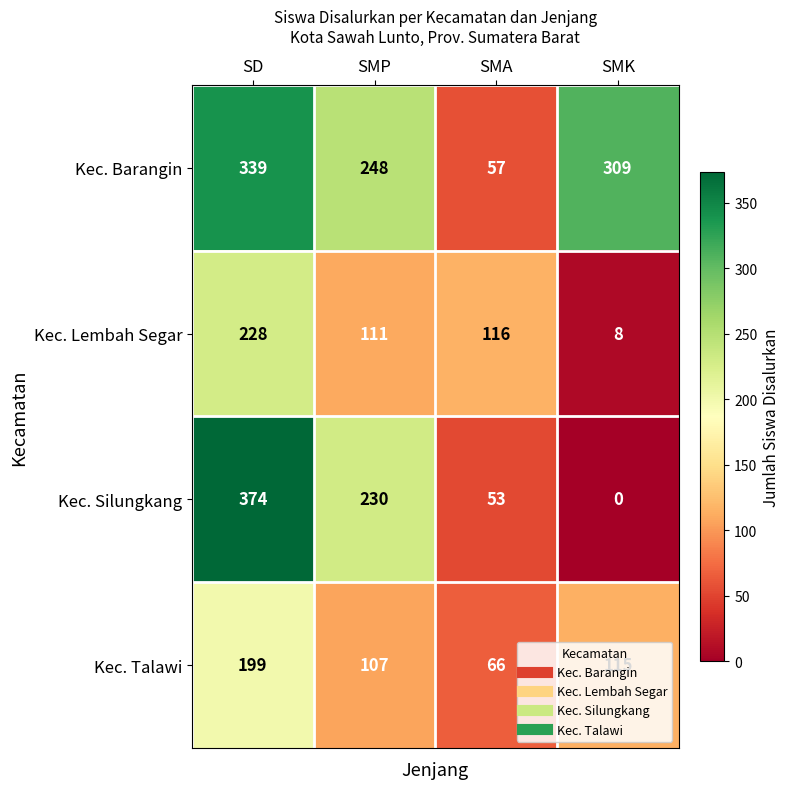

The value of Kec. Lembah Segar at SMA is 76. True or false?

False